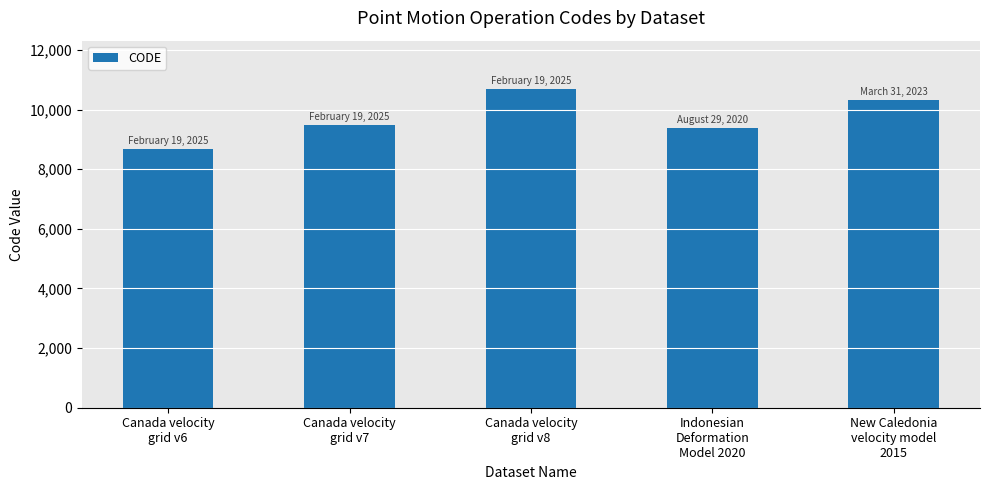

How many data points are less than 9483?

2